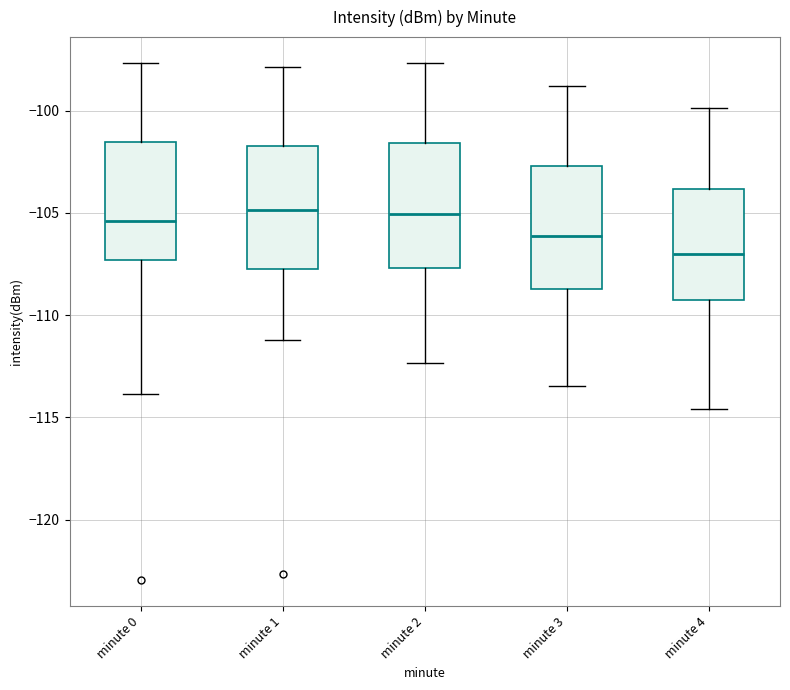

Where is the lower edge of the box for minute 1 on the y-axis? The values are not printed on the chart, so give them approximately, as read against the axis.

-108.0